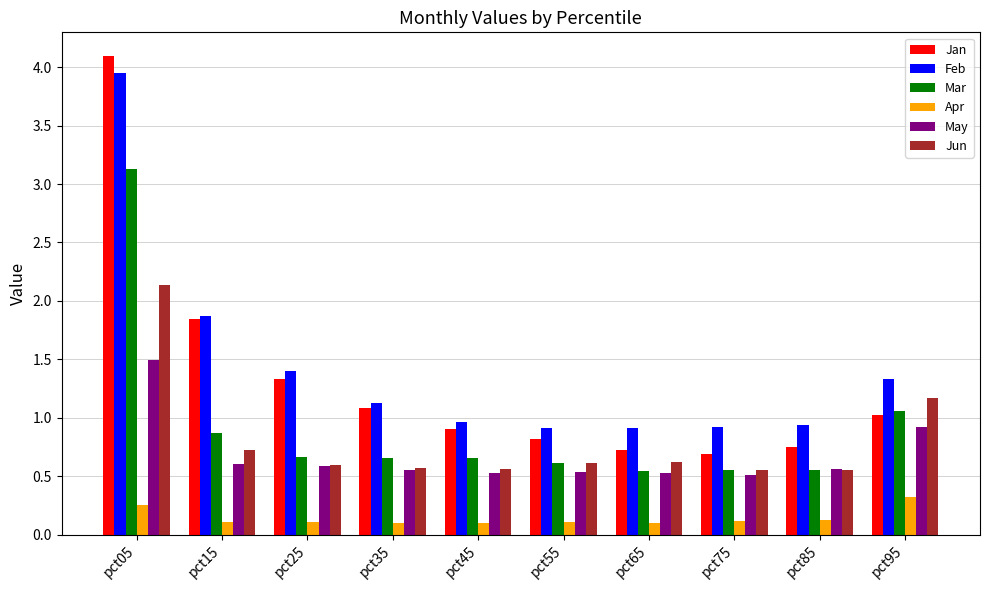

How many bars are there in each group?

6